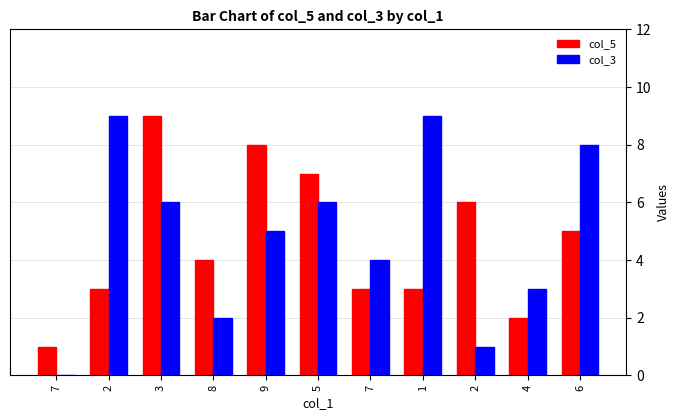

Does the chart contain stacked bars?

No